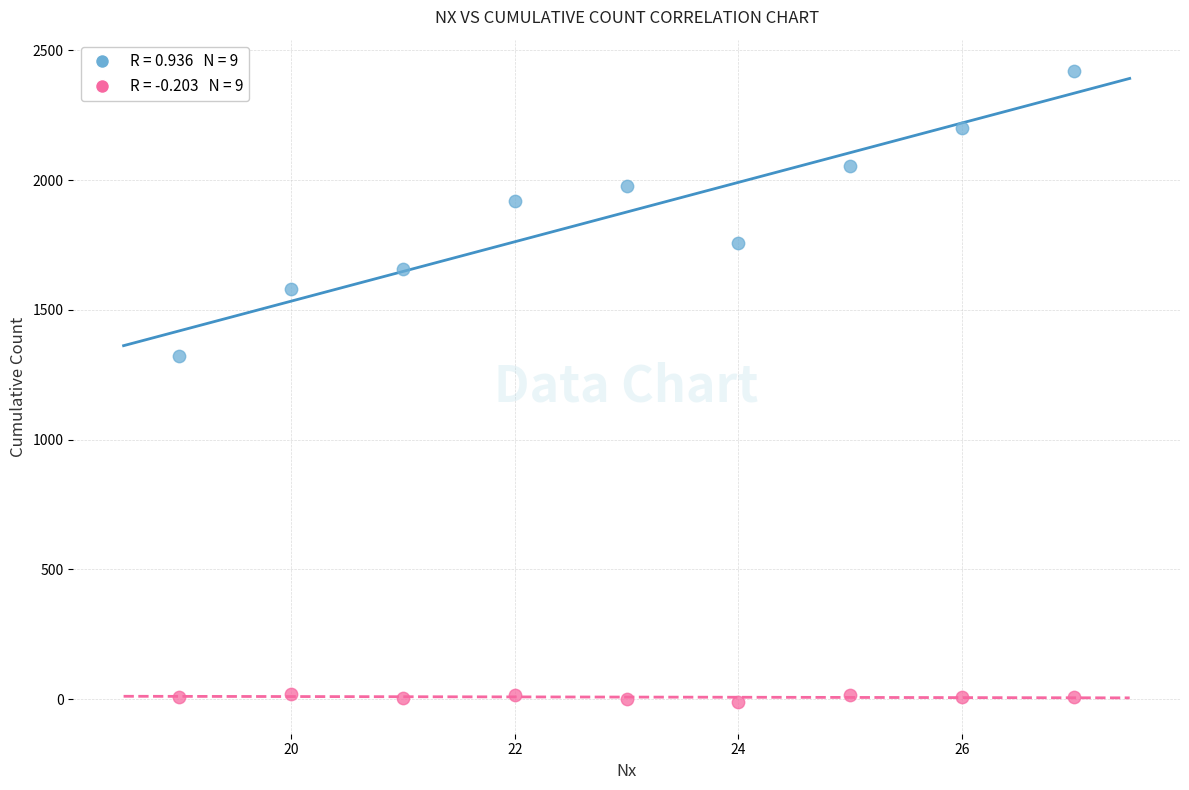

Across all data points, what is the range of Y values (max minus min)?

2430.2